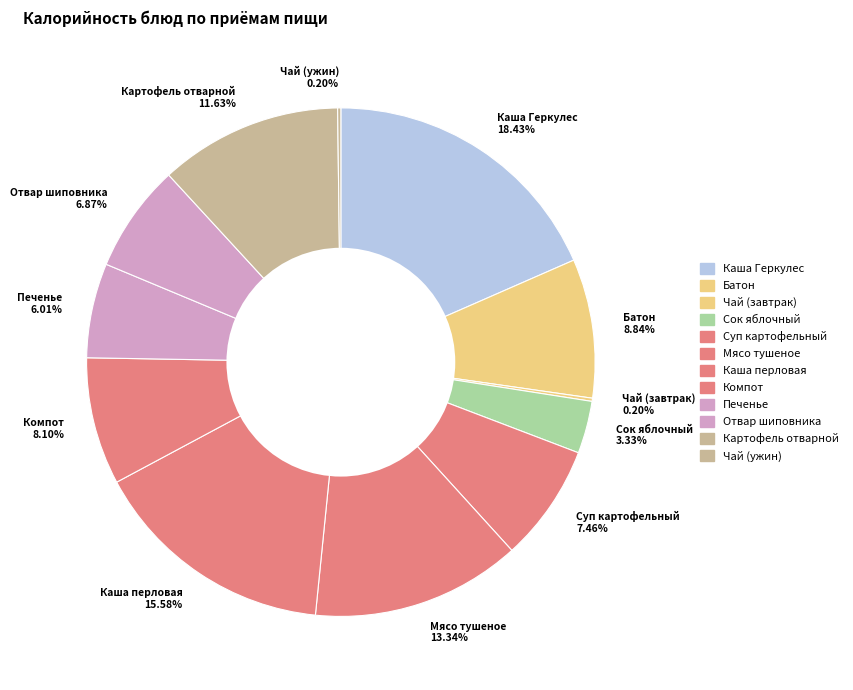

To the nearest percent, what is the difference between the Отвар шиповника and Печенье slice percentages?

1%